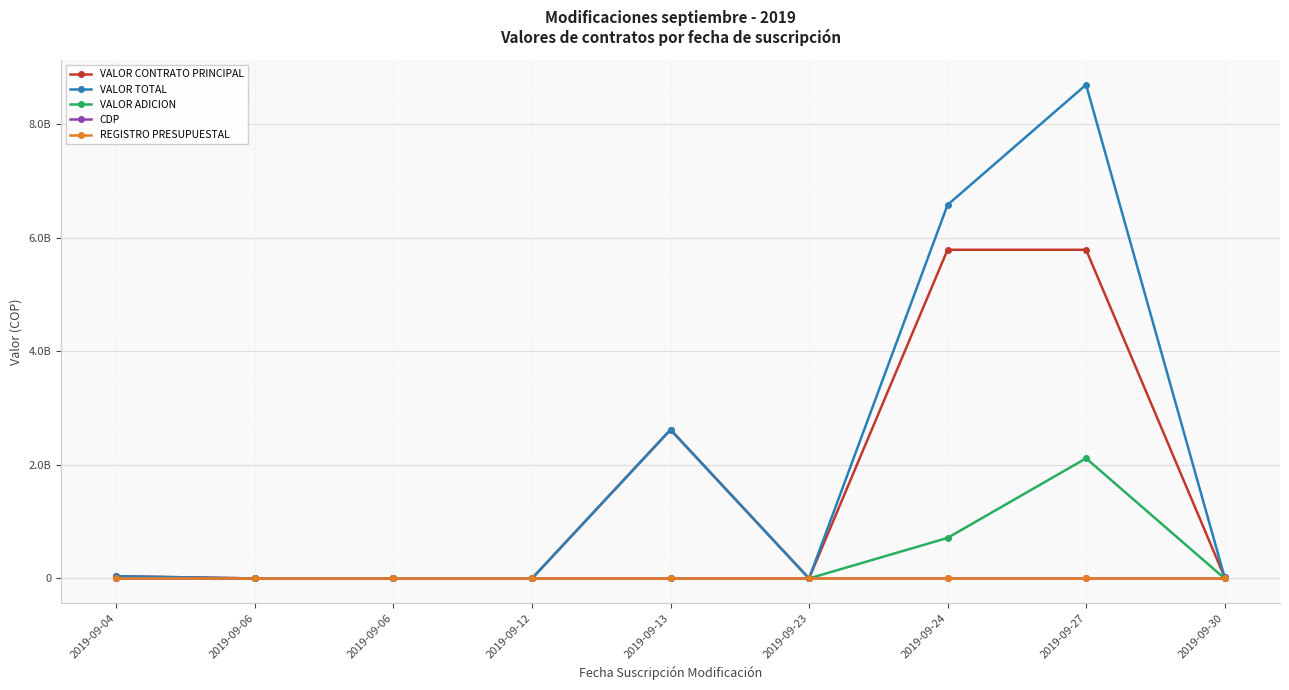

What are all the series names shown in the legend?

VALOR CONTRATO PRINCIPAL, VALOR TOTAL, VALOR ADICION, CDP, REGISTRO PRESUPUESTAL